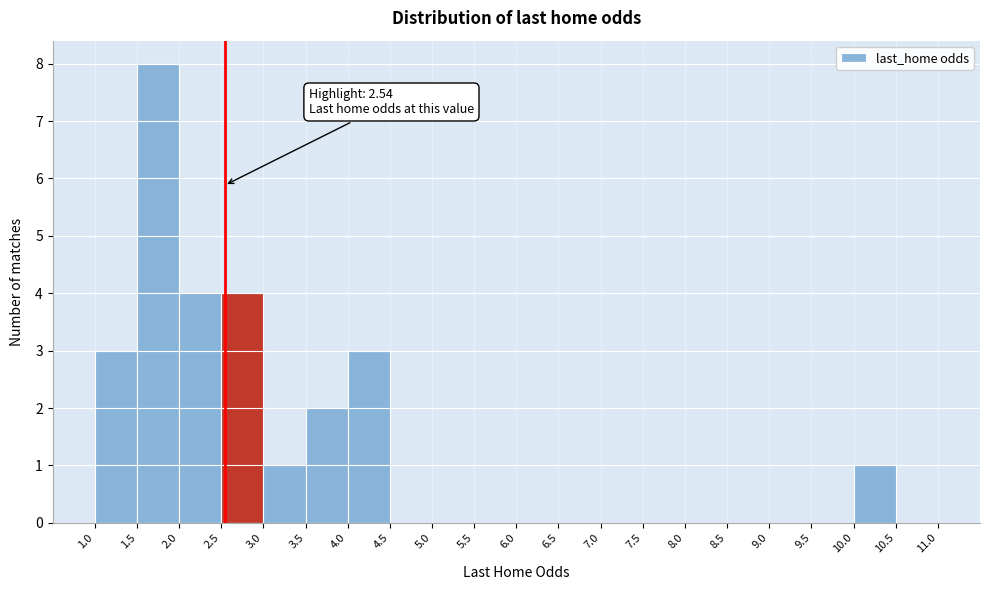

Which range on the x-axis has the tallest bar?

1.5 to 2.0